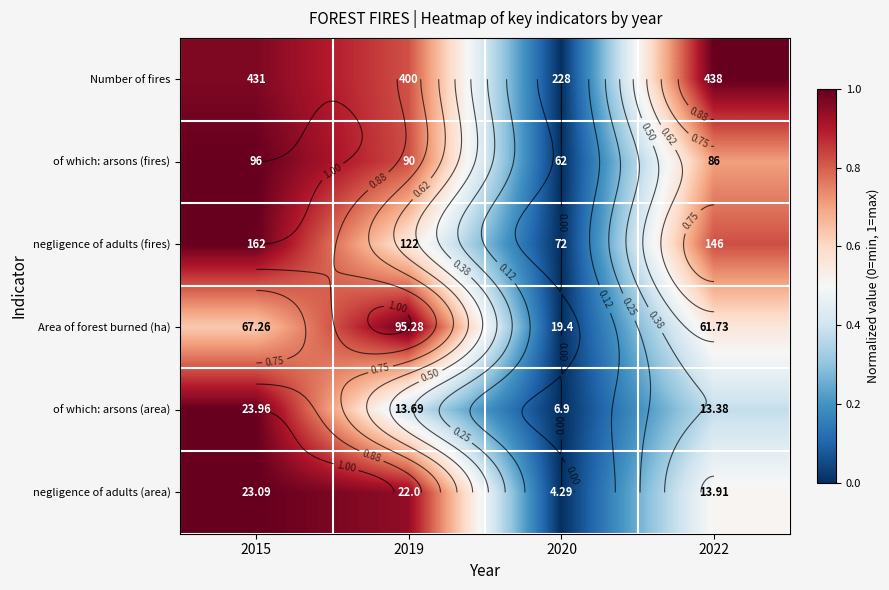

At which label is Number of fires closest to 0?

2020